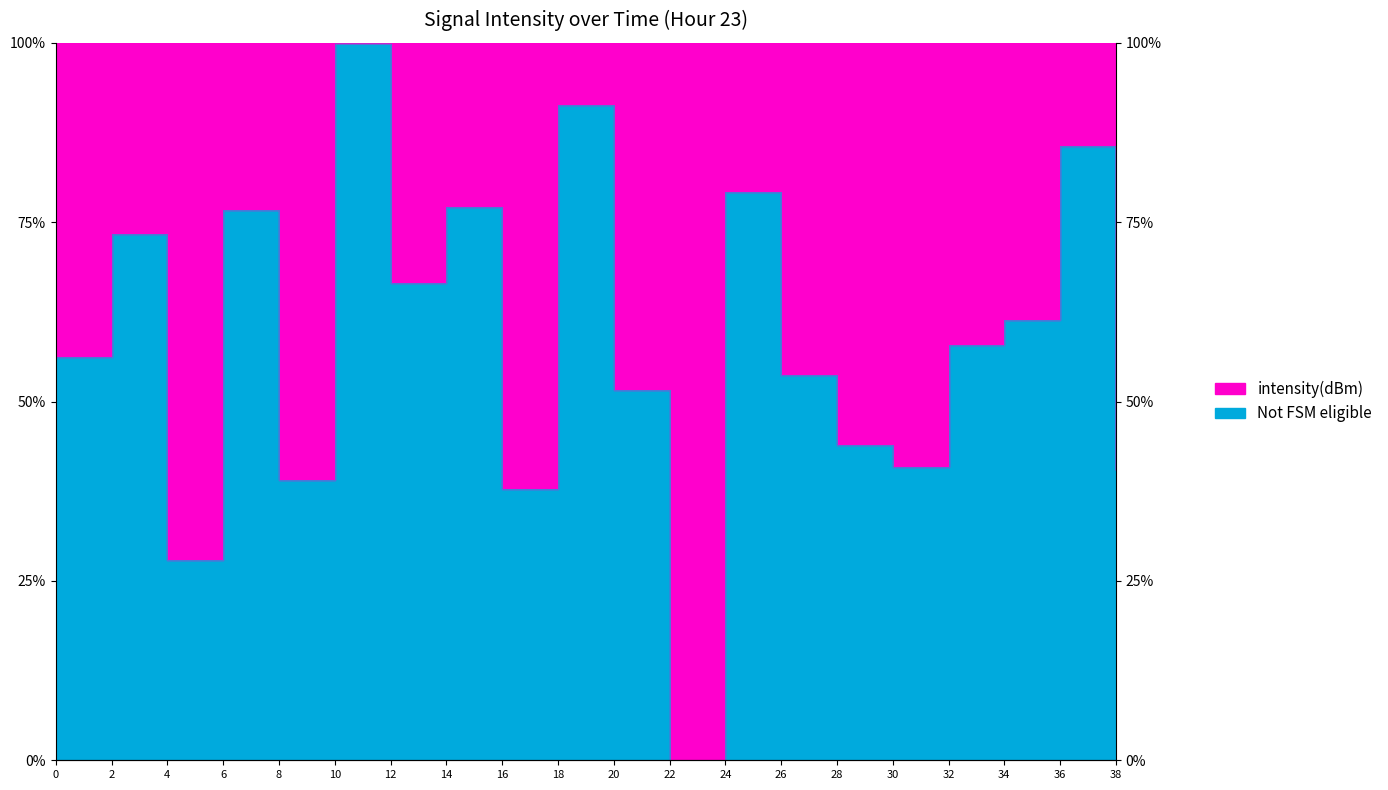

True or false: the data has more than 2 interior local peaks.

True